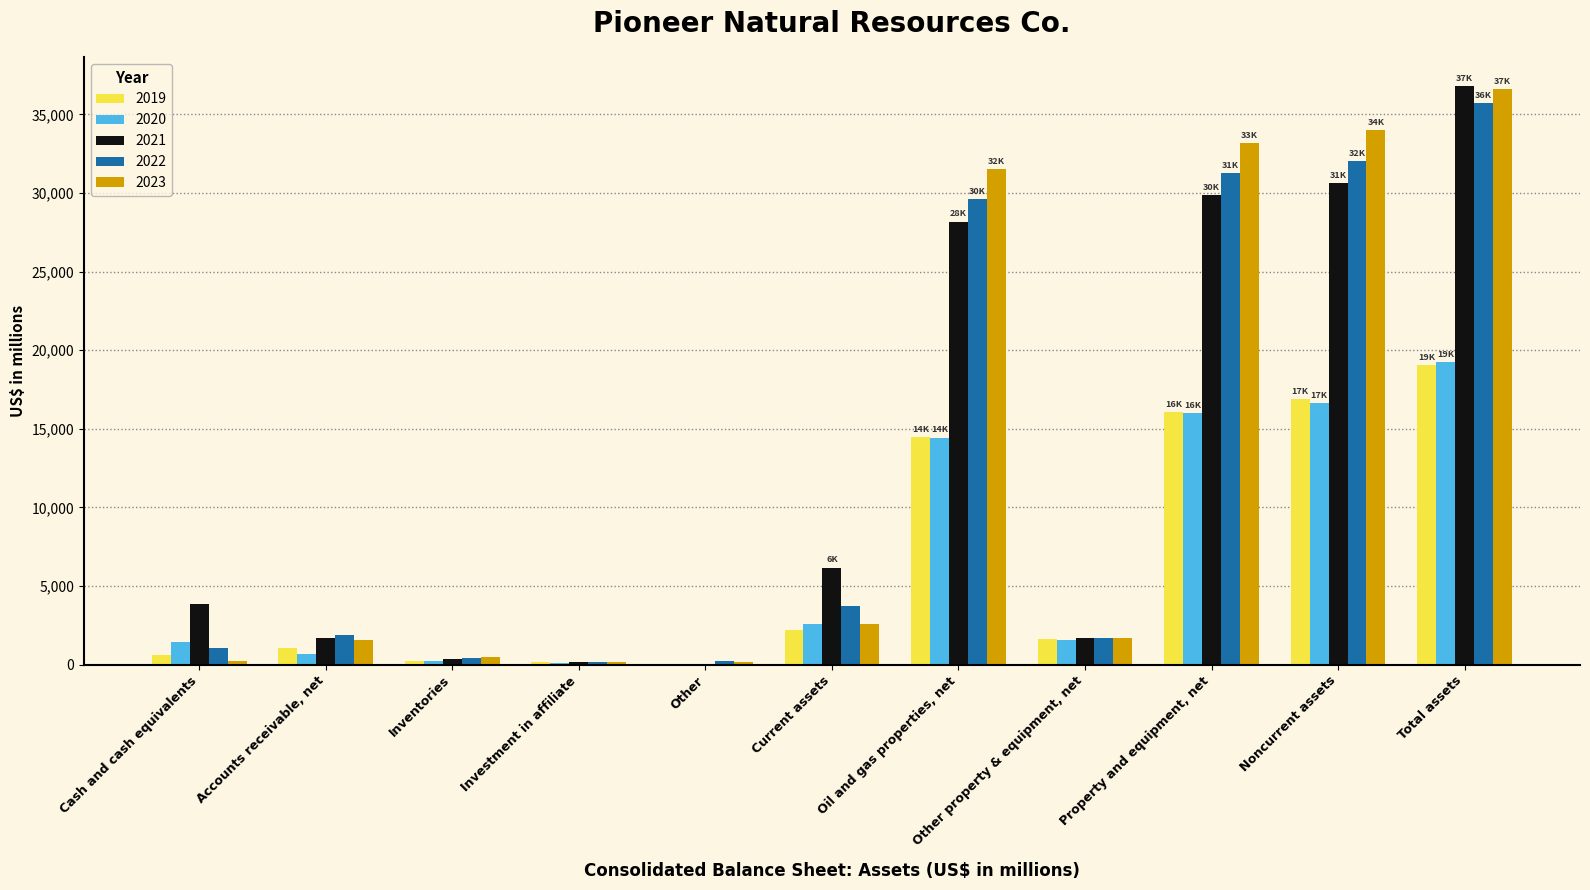

What is the total value across all series at Oil and gas properties, net?

118229